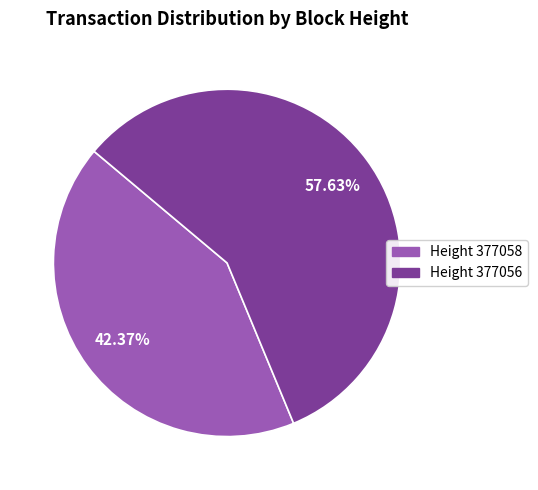

Between Height 377058 and Height 377056, which is larger?

Height 377056